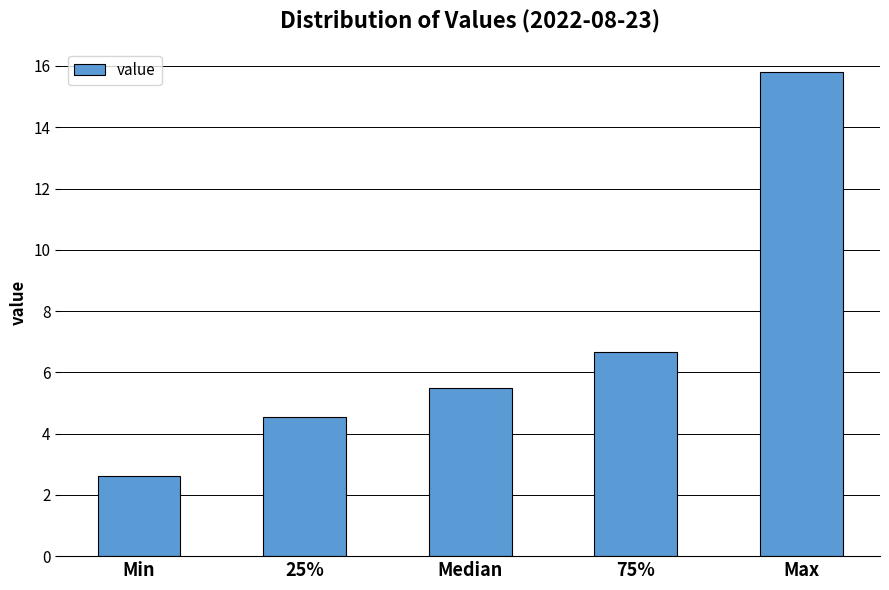

What is the difference between the maximum and minimum values?

13.2